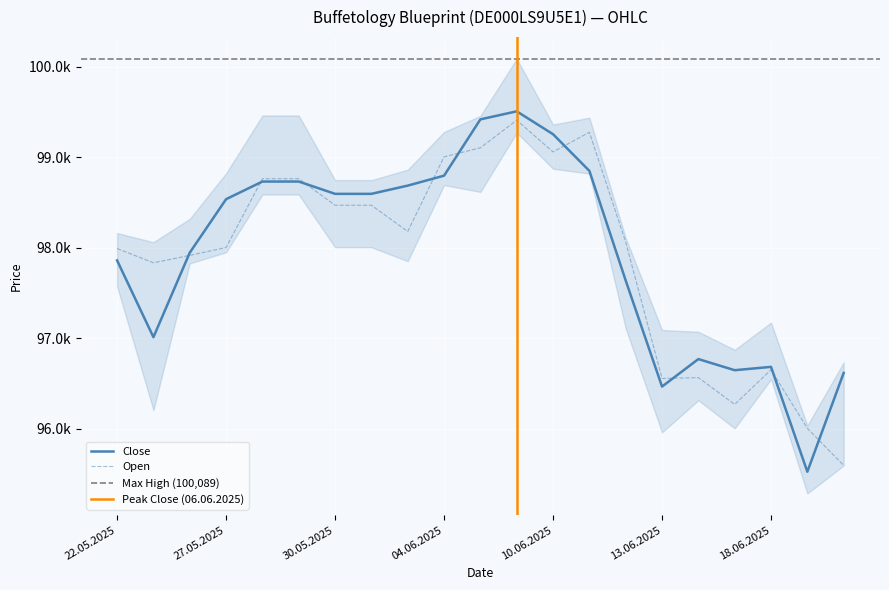

What position from the left is 17.06.2025?

18